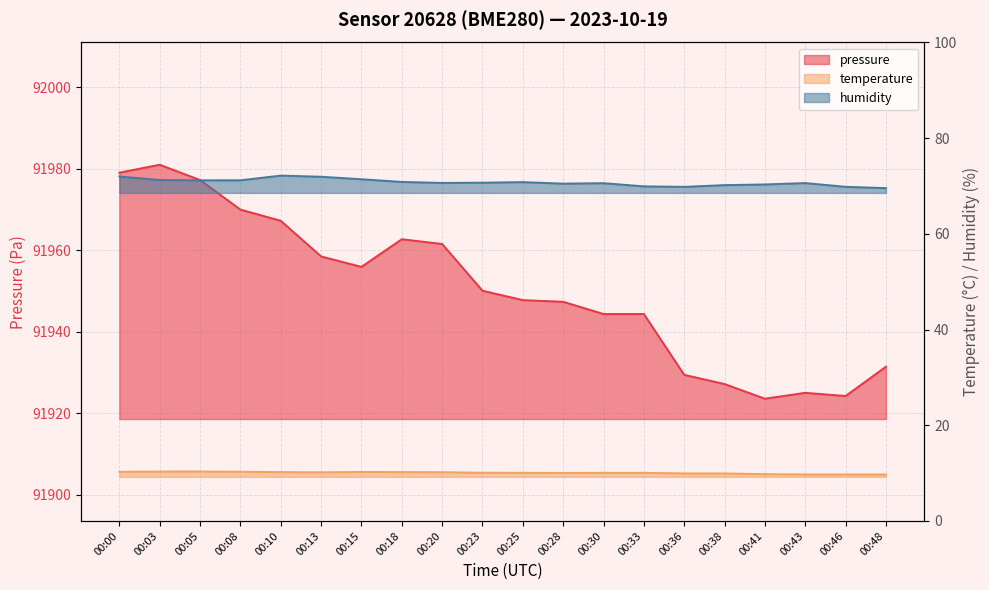

True or false: temperature and pressure cross at least once.

False